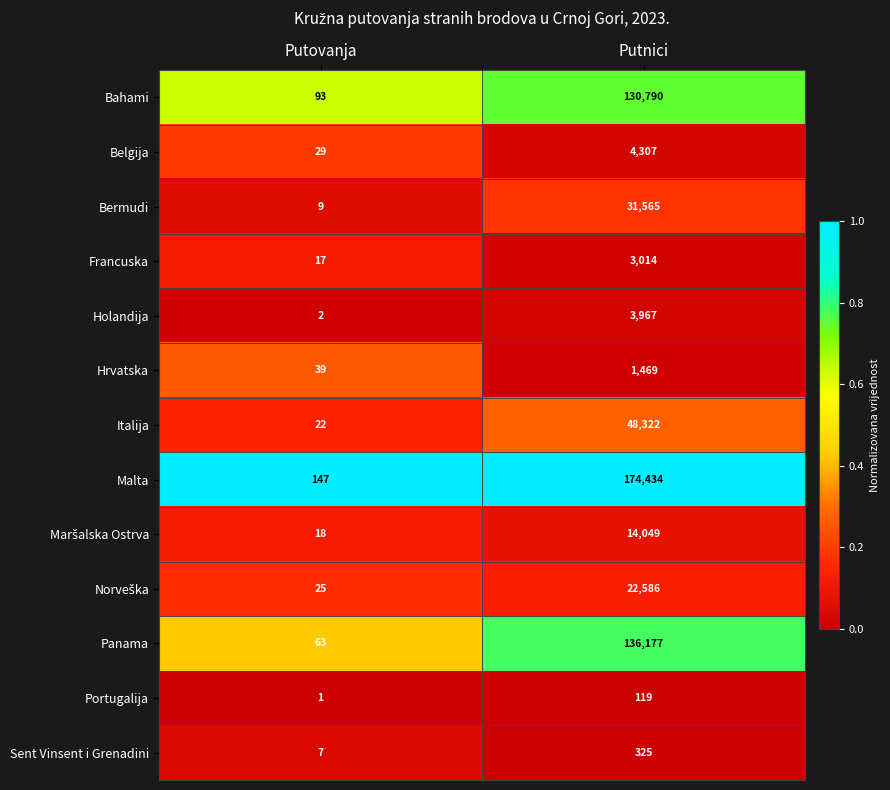

Which series has the largest total across all categories?

Malta